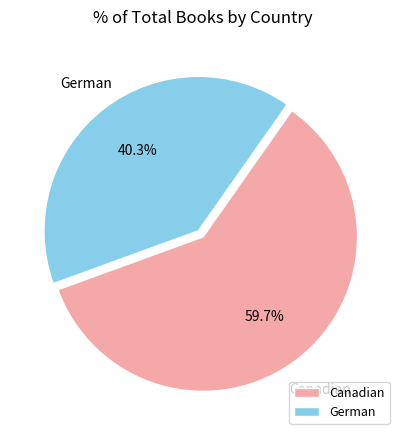

Is it true that German is 33% of the pie?

False